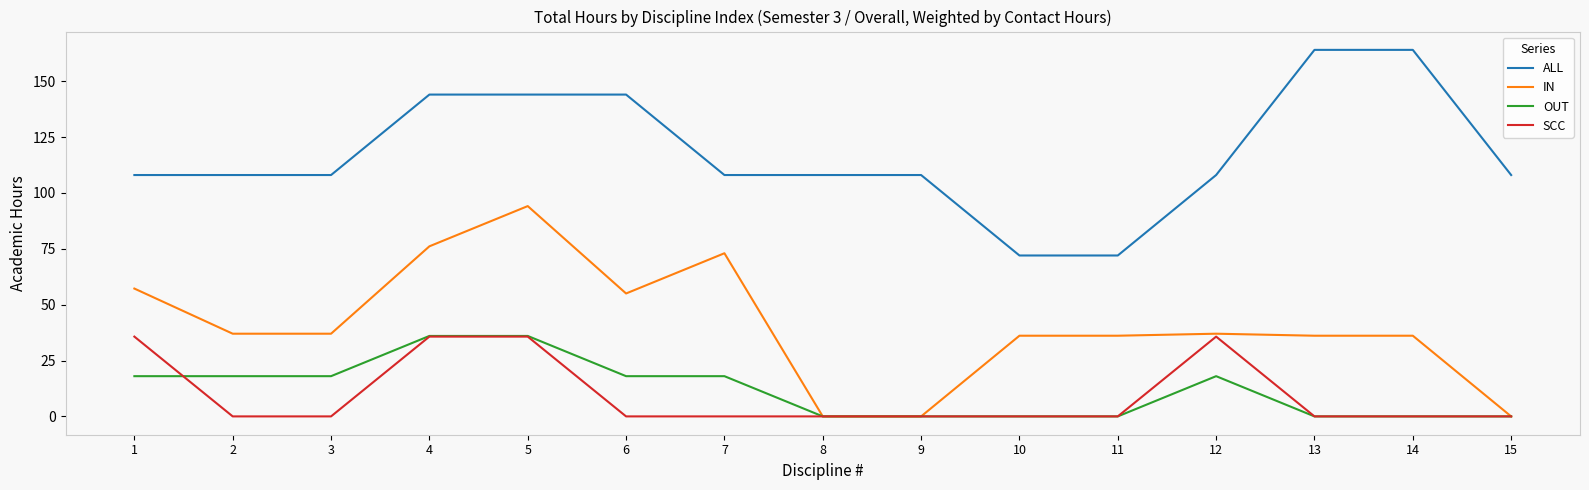

Which series has the largest range (max minus min)?

IN